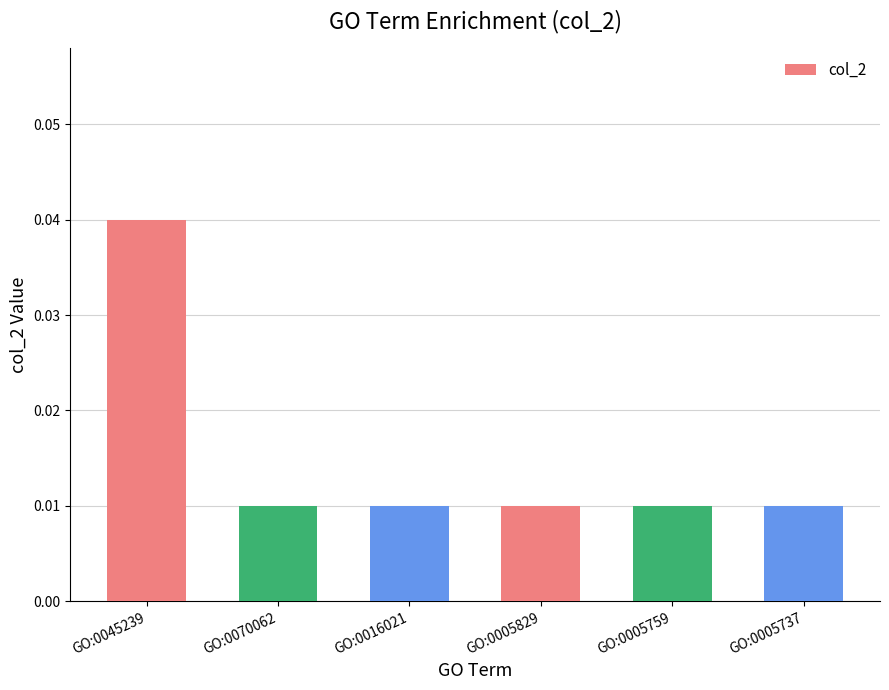

Which label corresponds to the largest value in the chart?

GO:0045239